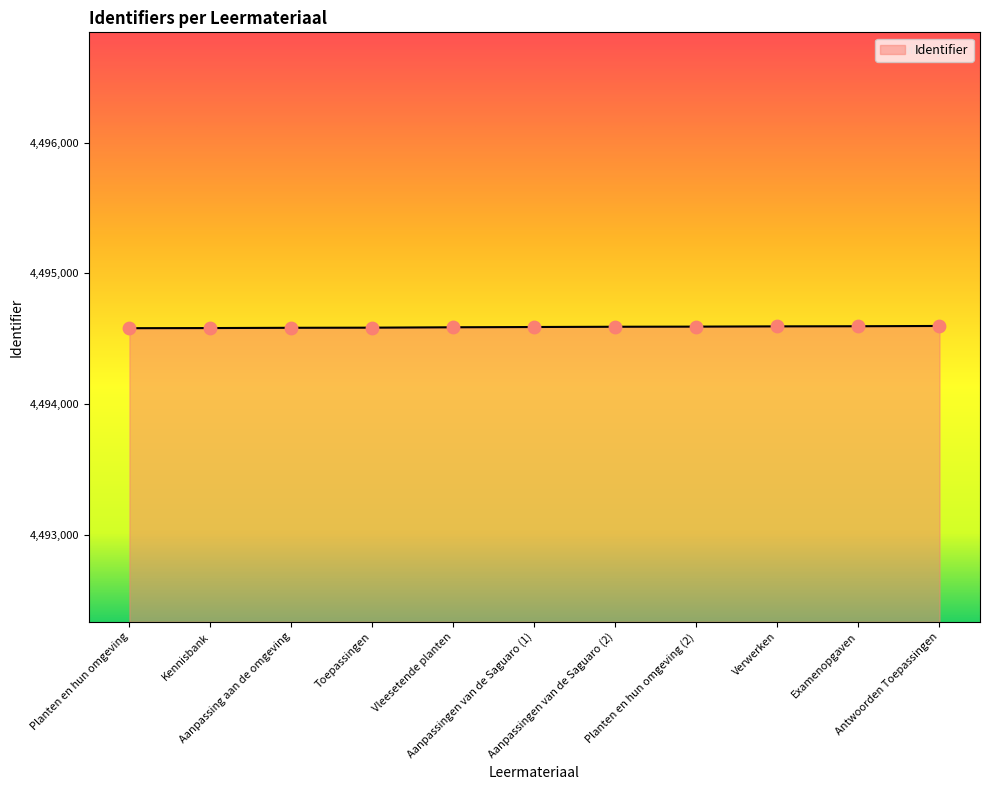

Approximately how many times larger is the value at Toepassingen compared to Kennisbank?

1.0